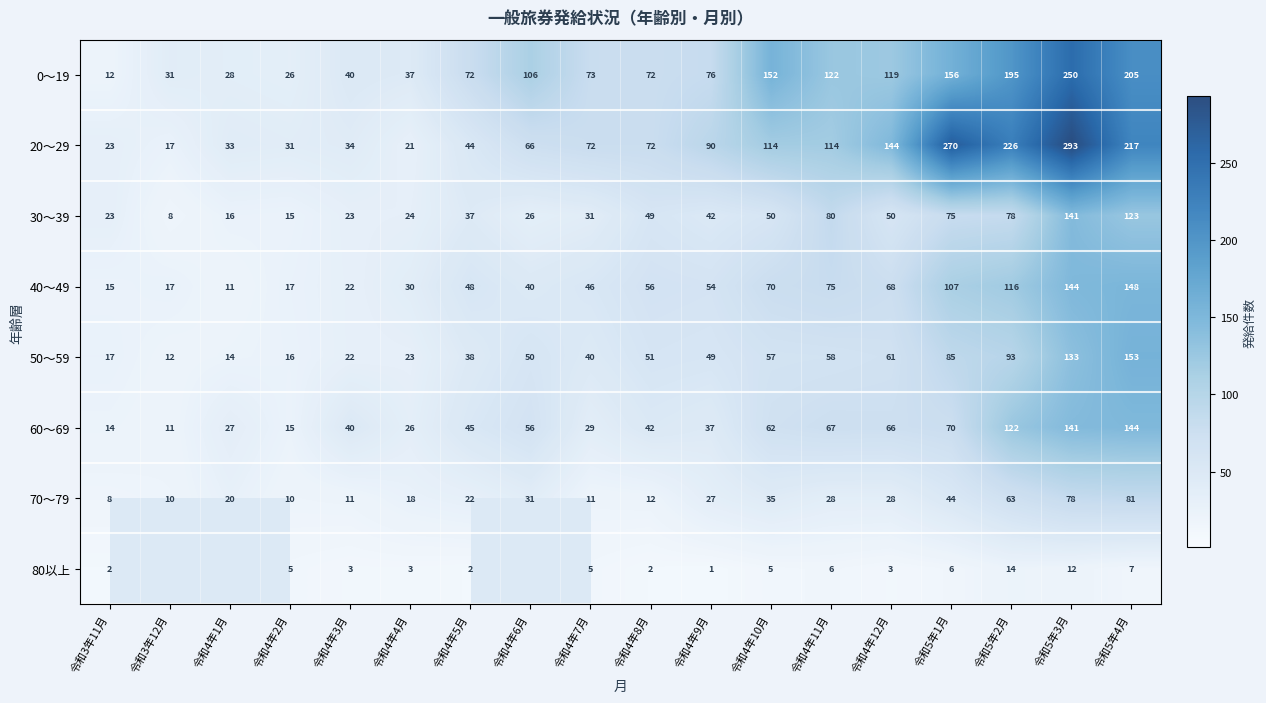

The 20～29 series shows 442 at 令和5年1月. True or false?

False